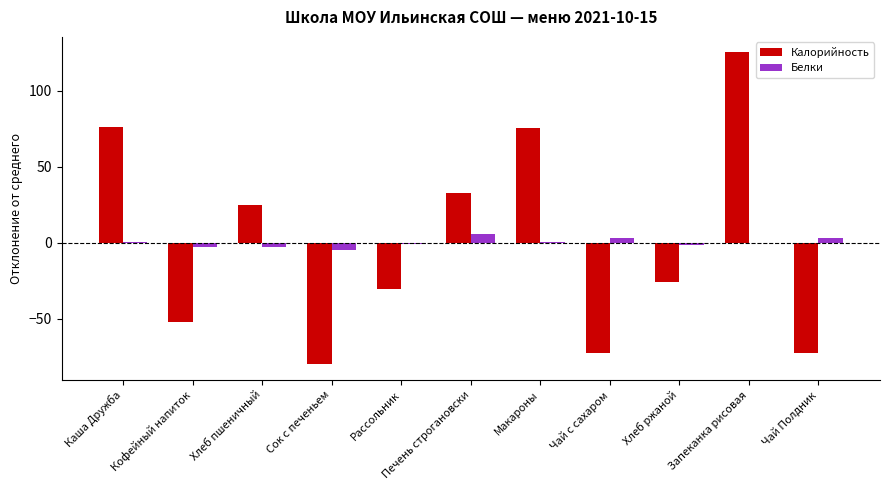

At which category is the sum across all series the highest?

Запеканка рисовая